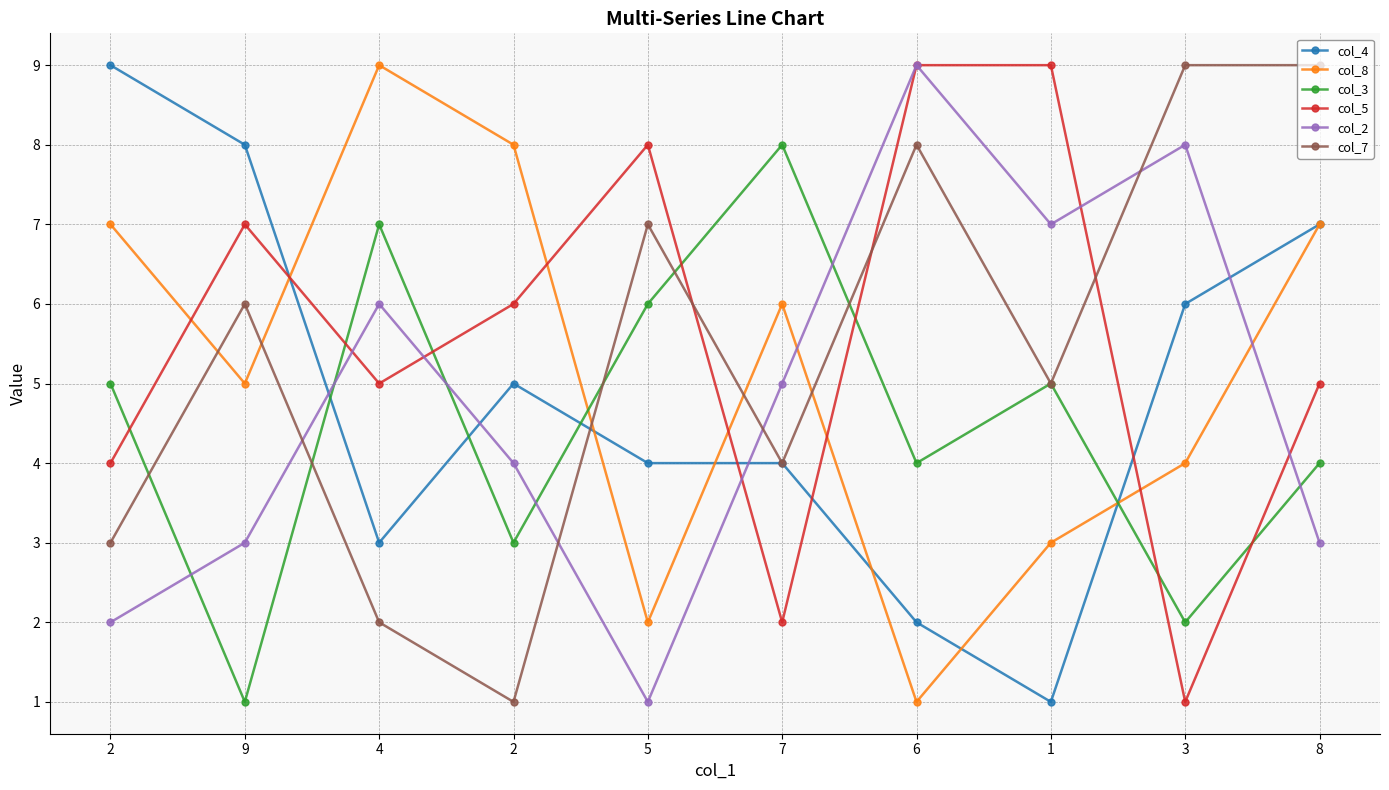

What is the minimum value shown in the chart?

1